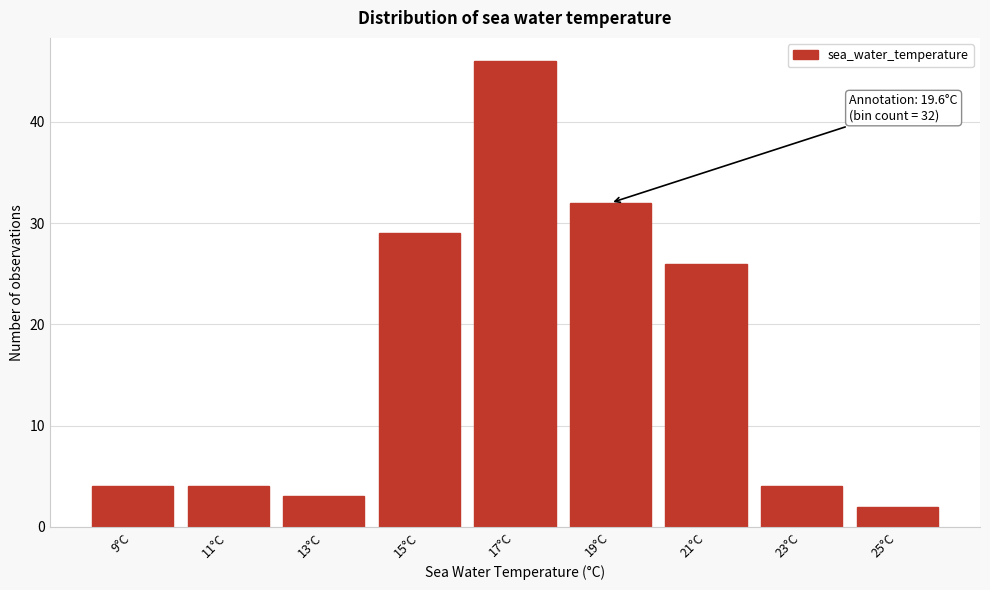

Reading left to right, extract all data points from this chart.

9°C=4	11°C=4	13°C=3	15°C=29	17°C=46	19°C=32	21°C=26	23°C=4	25°C=2